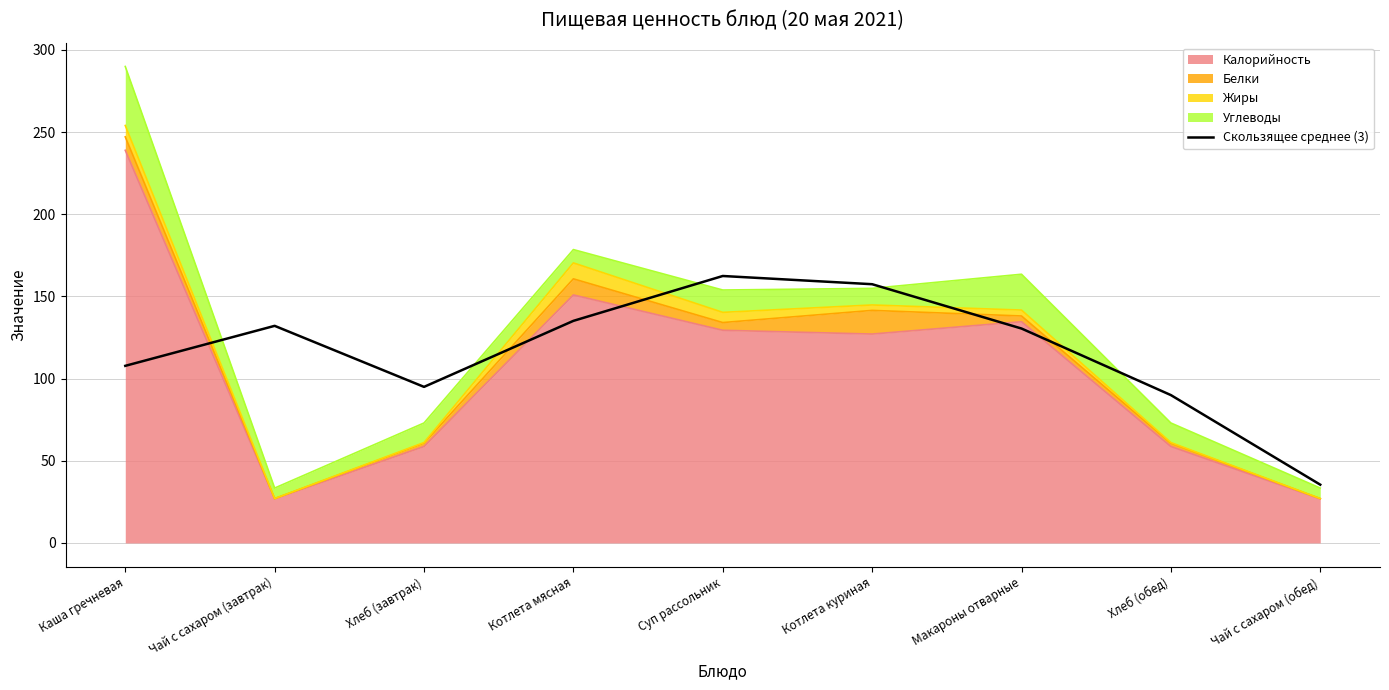

How many interior local peaks (higher than both neighbors) does the data have?

2